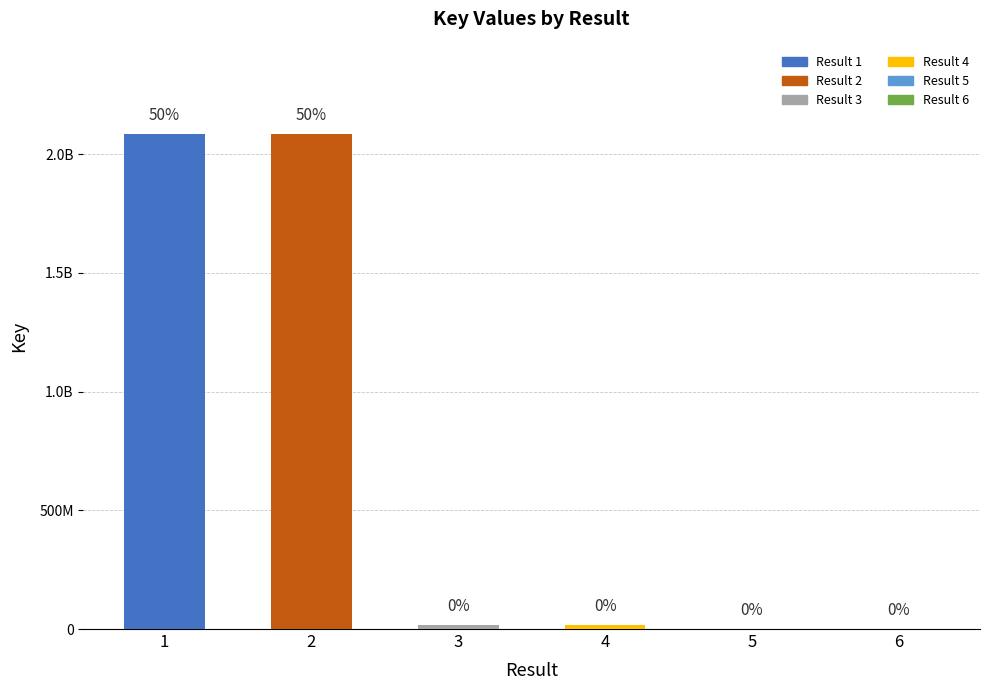

Is it true that the value at 6 is 5827?

True